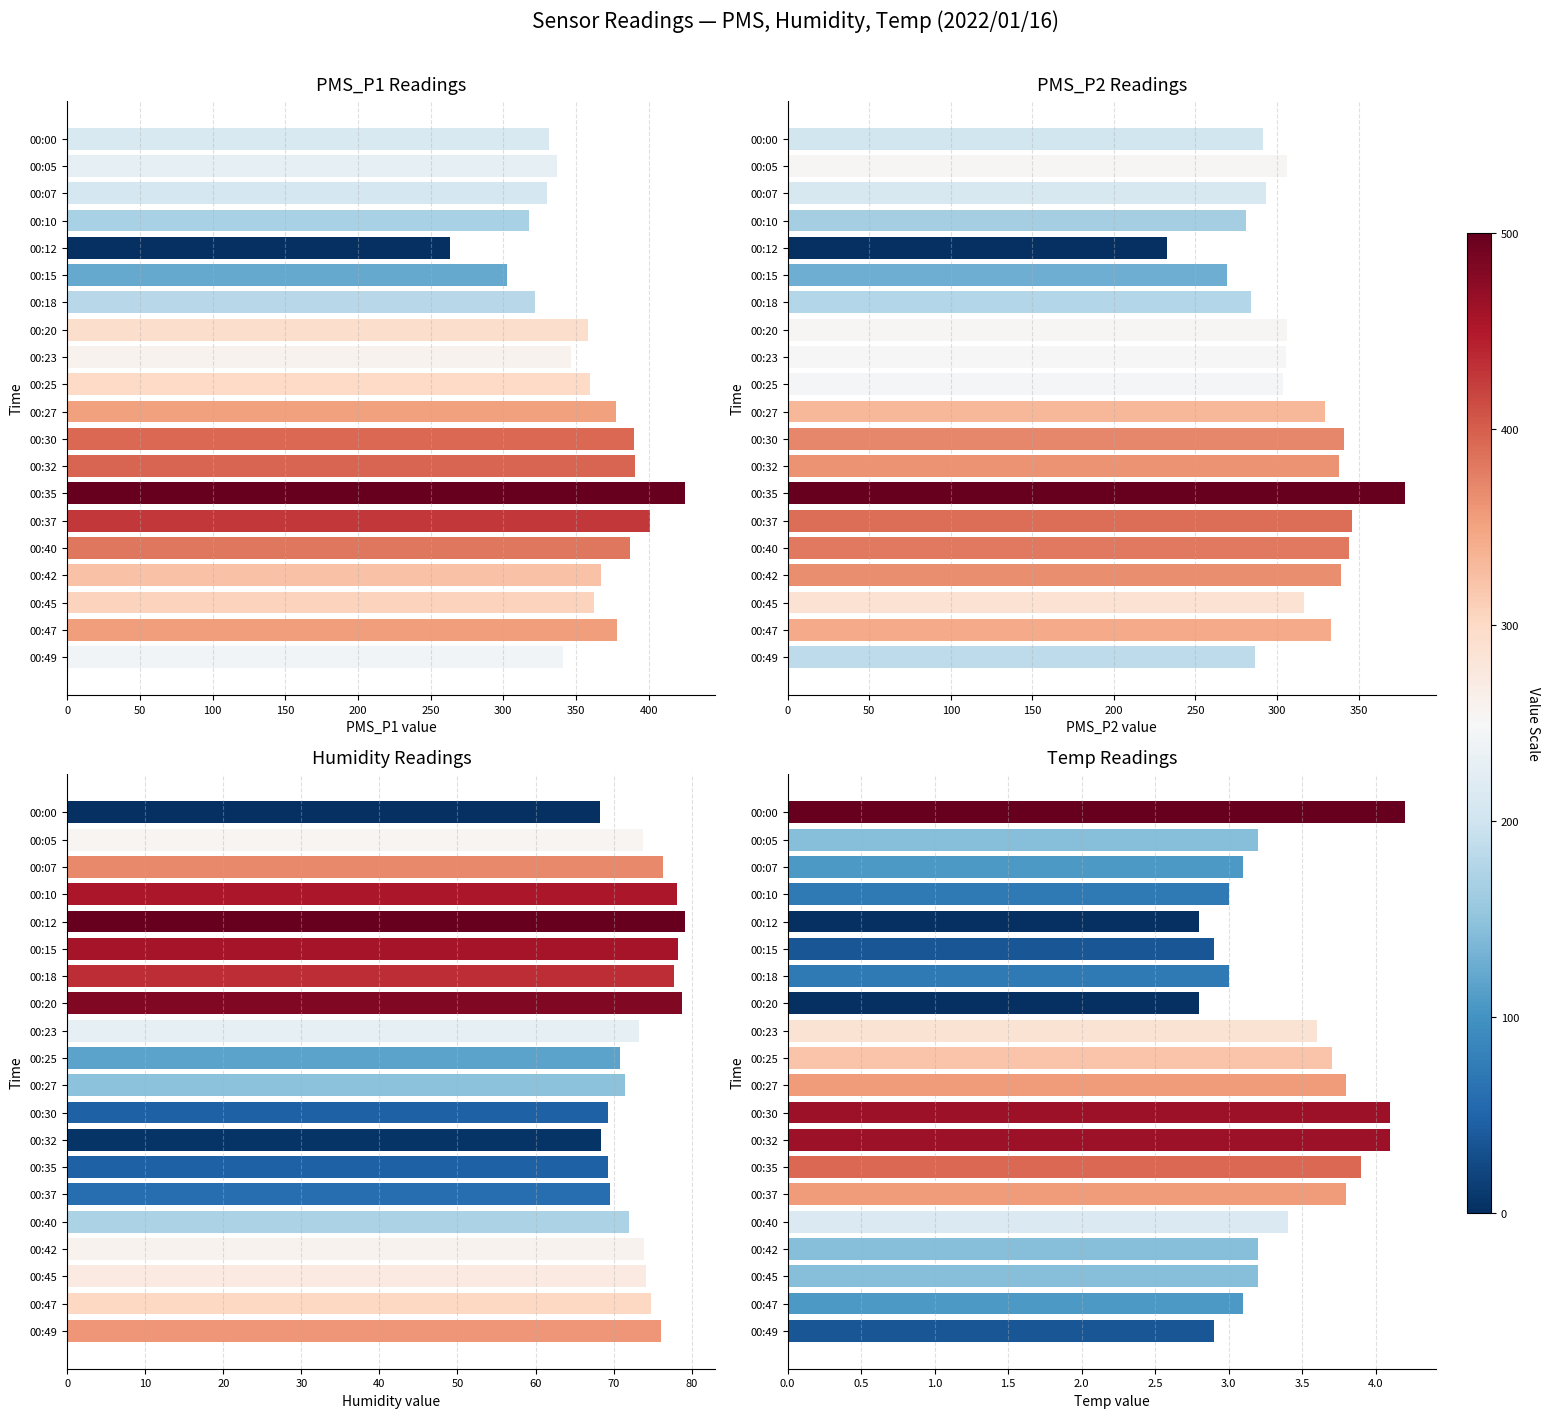

Is it true that PMS_P2 equals 122.4 at 00:47?

False